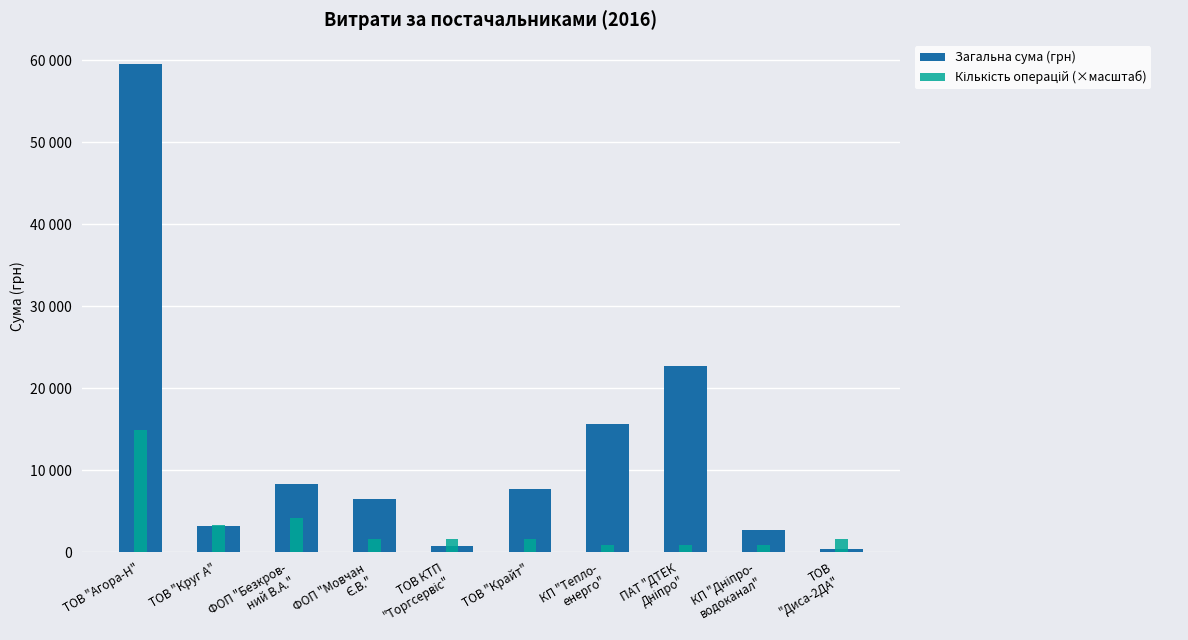

What is the sum of all Кількість операцій (×масштаб) values?

31395.5